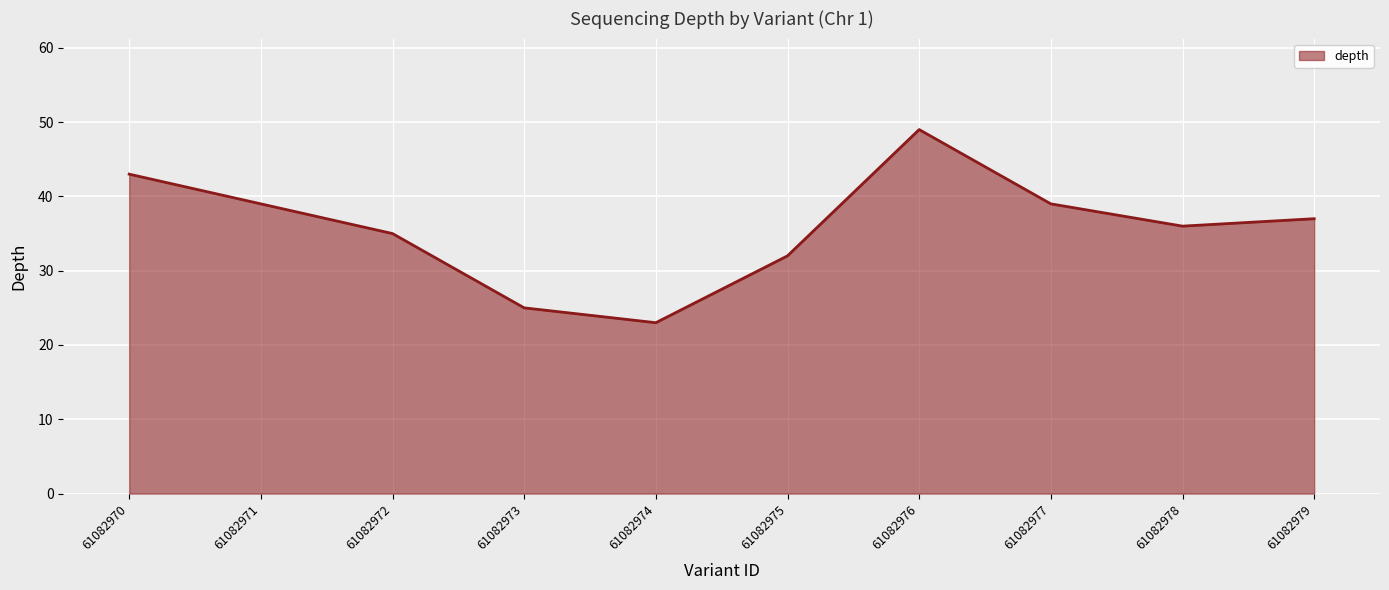

What value does the data have at 61082977, to the nearest 5?

40